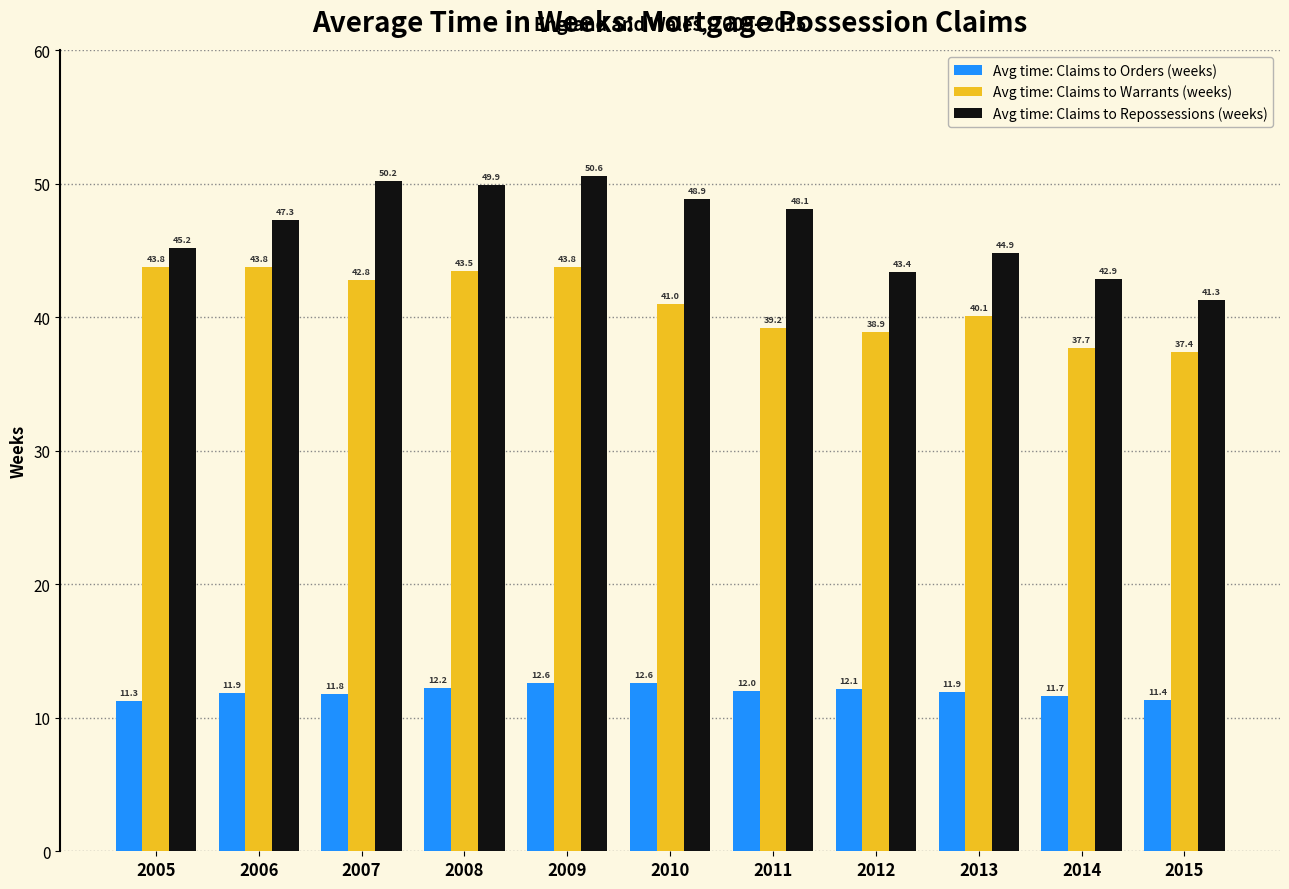

How many distinct data groups are displayed?

3